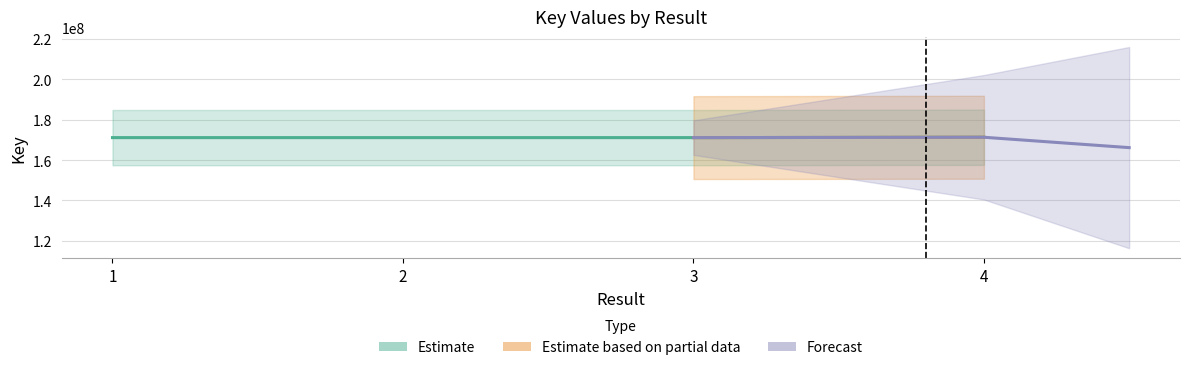

Rank the categories by value from lowest to highest.

1, 2, 3, 4